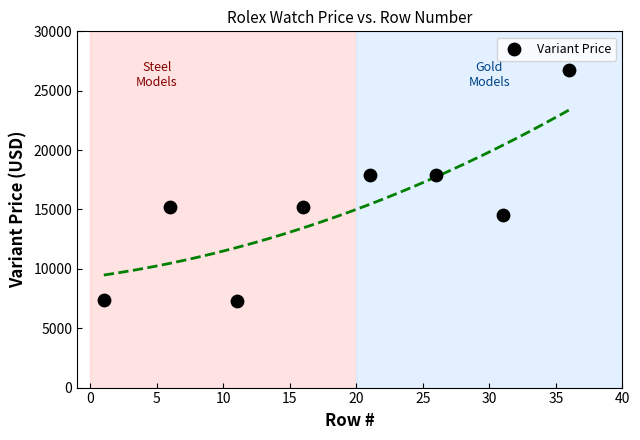

What is the average Y value?

15269